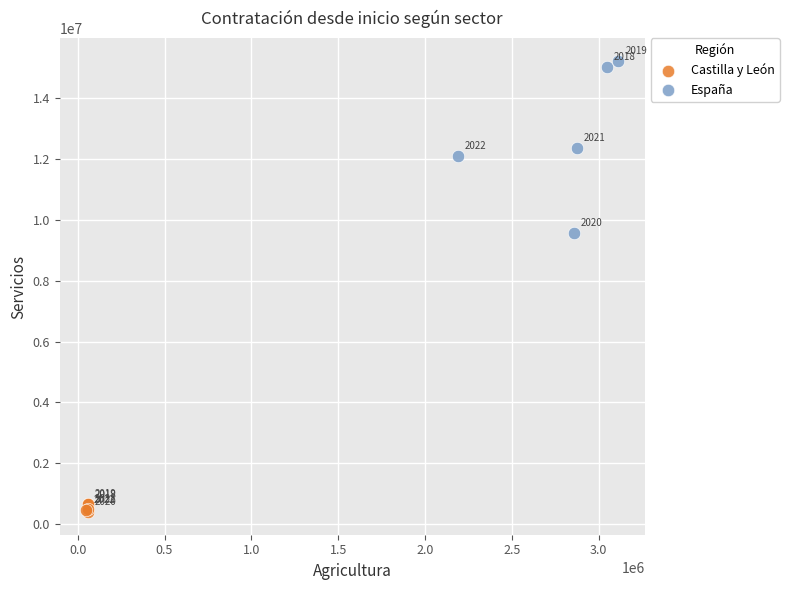

Which series reaches the minimum Y coordinate?

Castilla y León